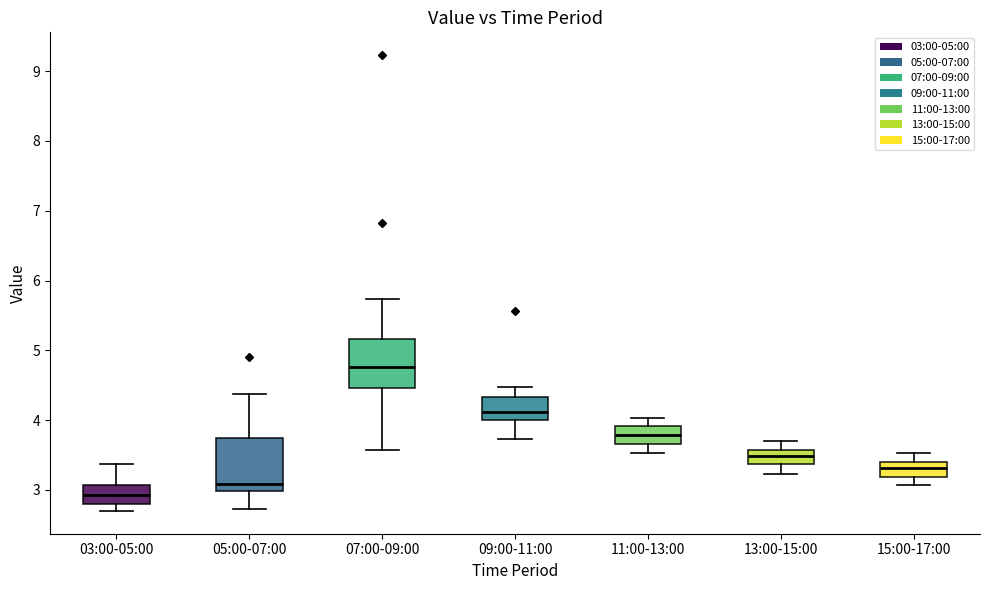

Which box's median line is the highest?

07:00-09:00